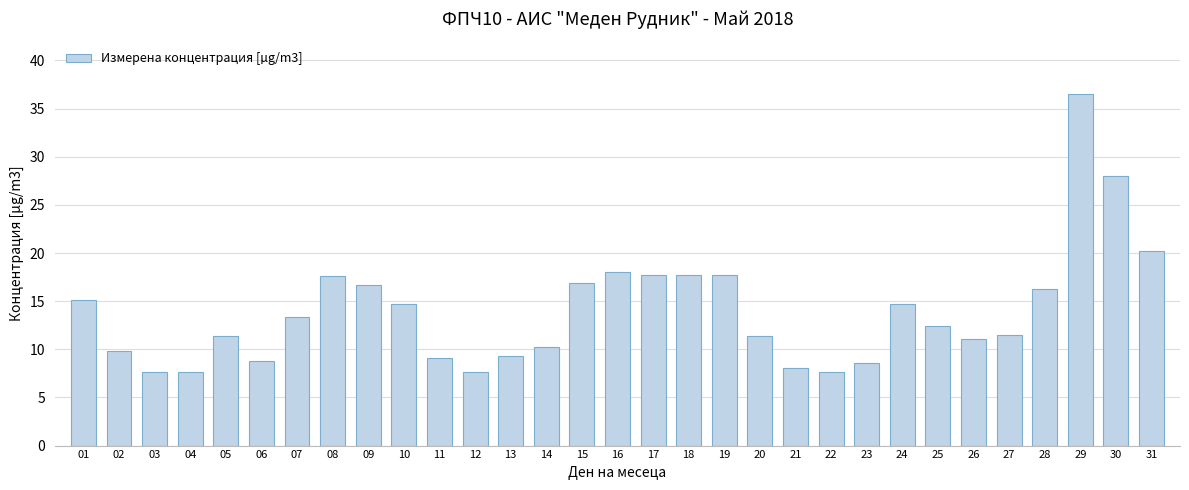

What is the value of the 8th bar from the left?

17.6